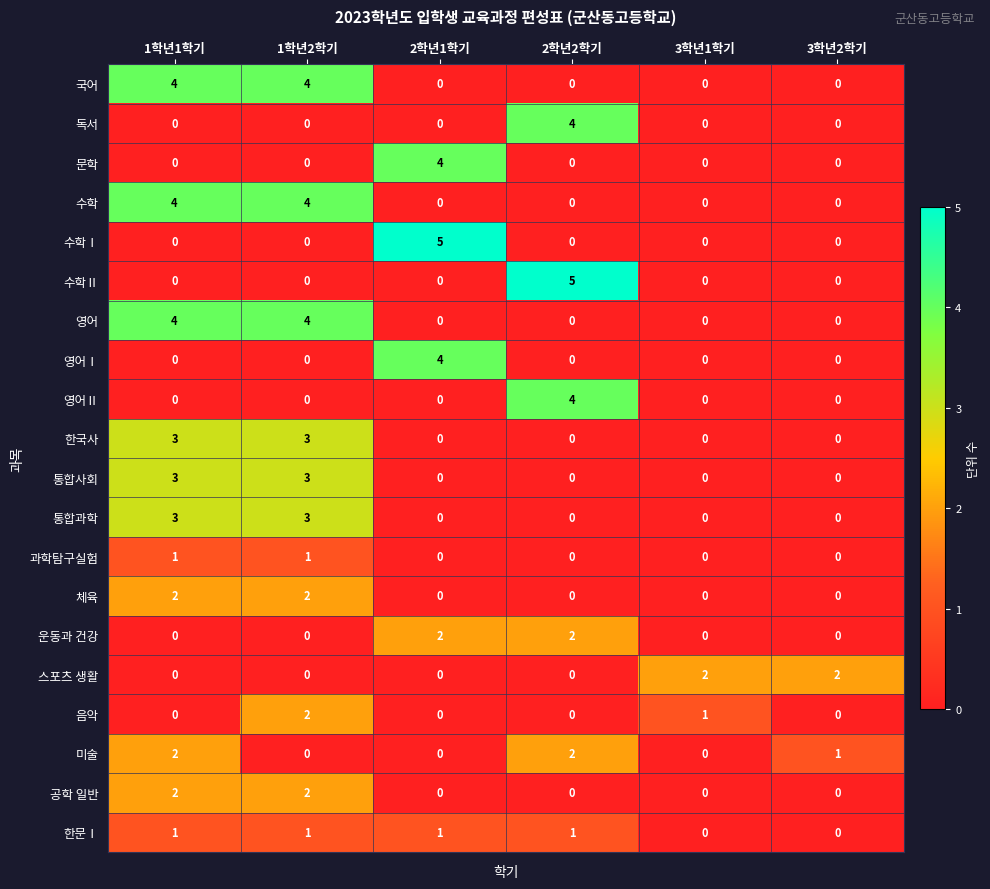

How many 수학Ⅰ values are between 0 and 1?

5